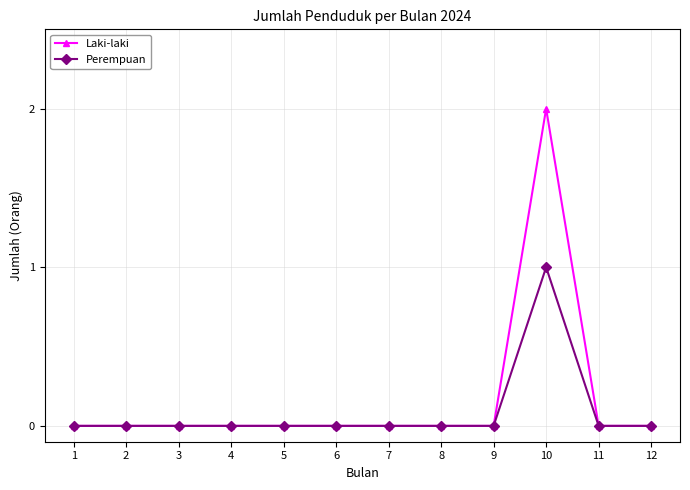

The value of Laki-laki at 2 is -1. True or false?

False